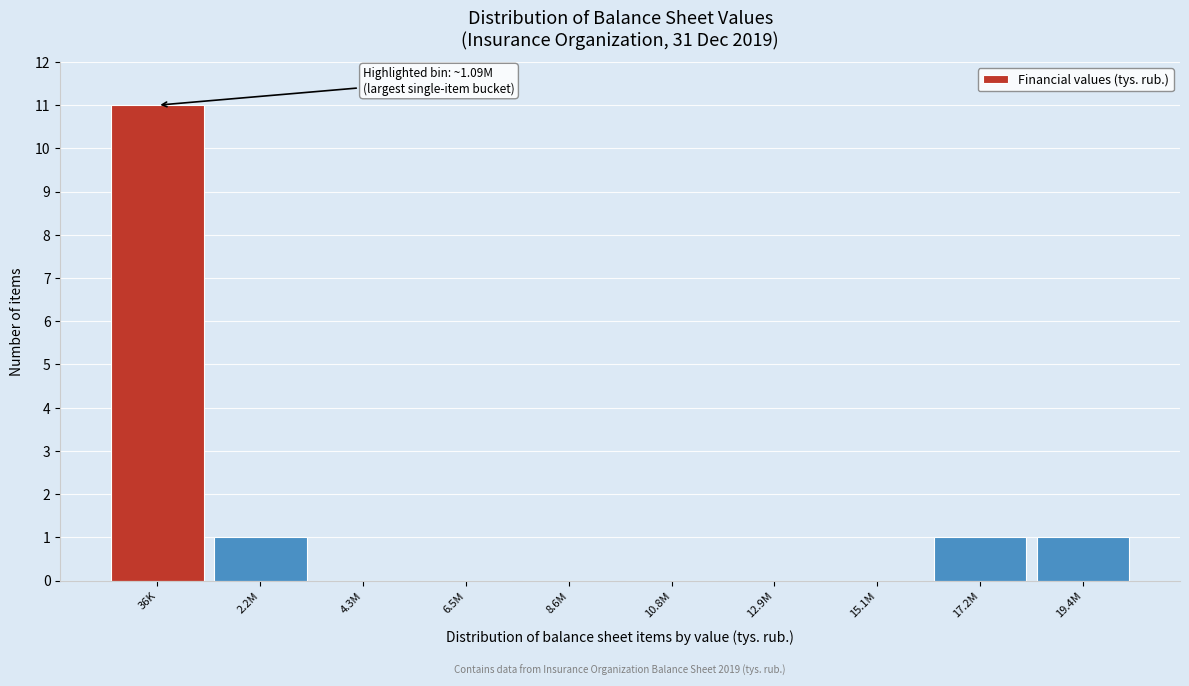

Reading left to right, what are all the values shown in this chart?

36K=11	2.2M=1	4.3M=0	6.5M=0	8.6M=0	10.8M=0	12.9M=0	15.1M=0	17.2M=1	19.4M=1